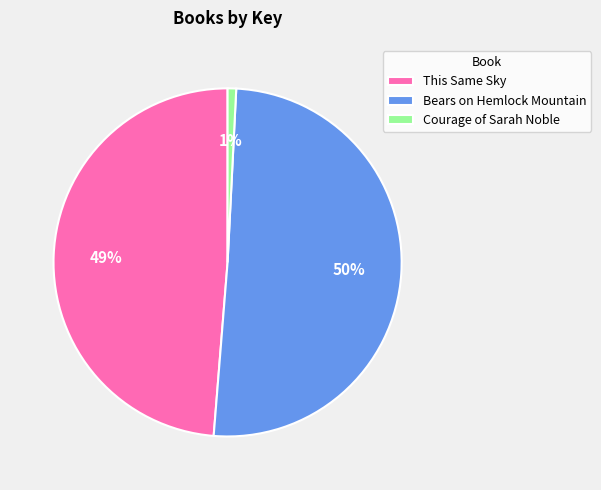

Which has a higher value, This Same Sky or Bears on Hemlock Mountain?

Bears on Hemlock Mountain